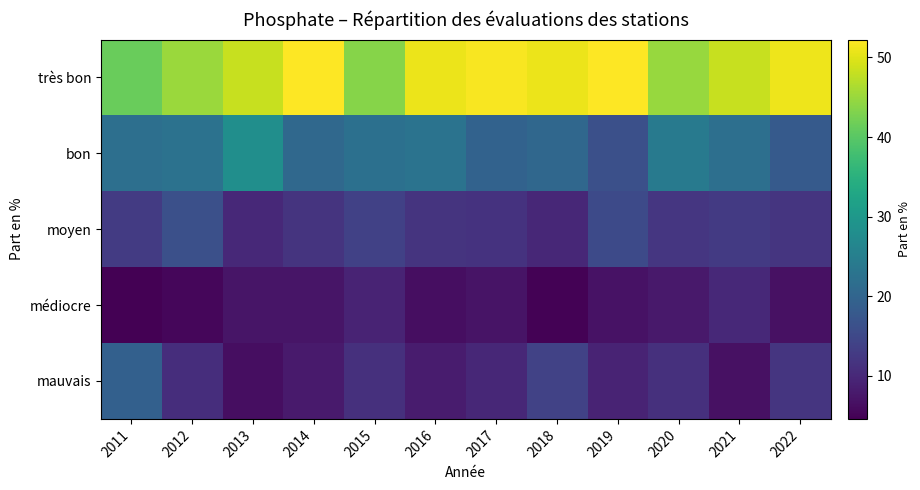

What is the total value across all series at 2021?

100.0